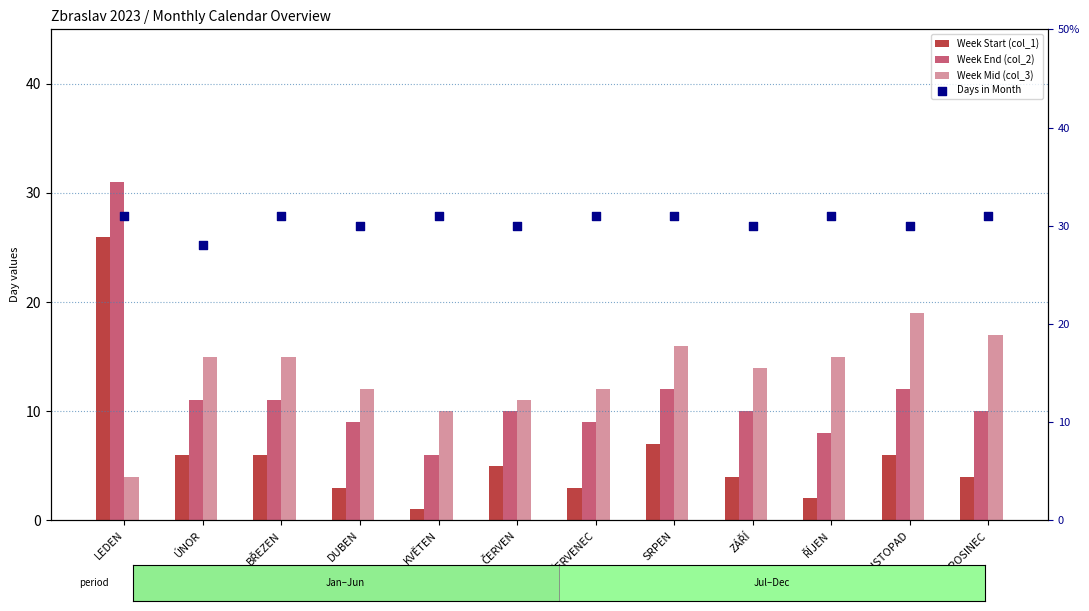

Which series contains the highest Y value?

Week End (col_2)